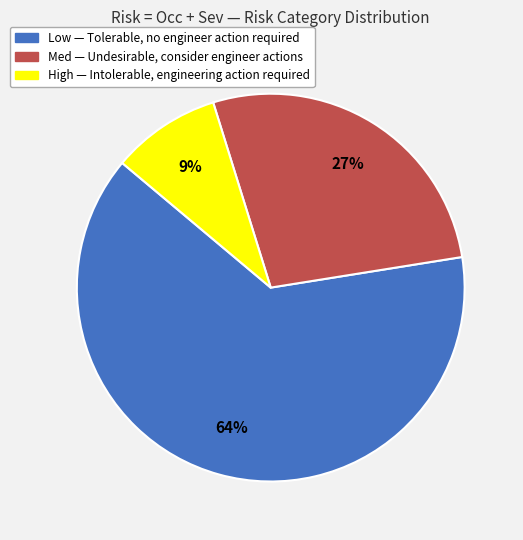

To the nearest percent, what is the difference between the largest and smallest slice percentages?

55%